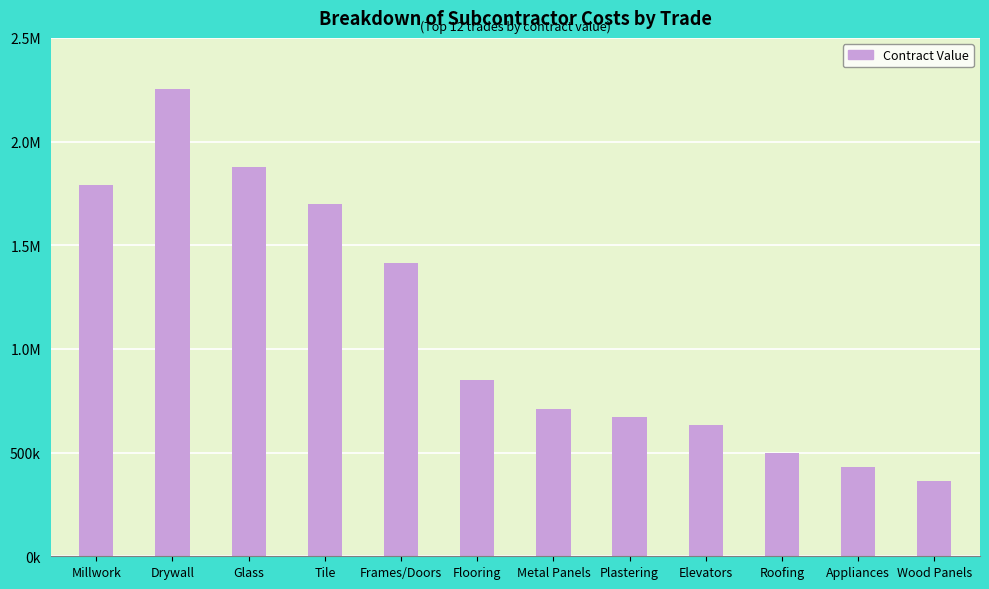

Reading left to right, transcribe all the data shown in this chart.

1788914.0	2252335.0	1879315.0	1699918.0	1412983.0	848955.5	711105.0	671231.0	633586.2	499110.1	432896.0	363871.0